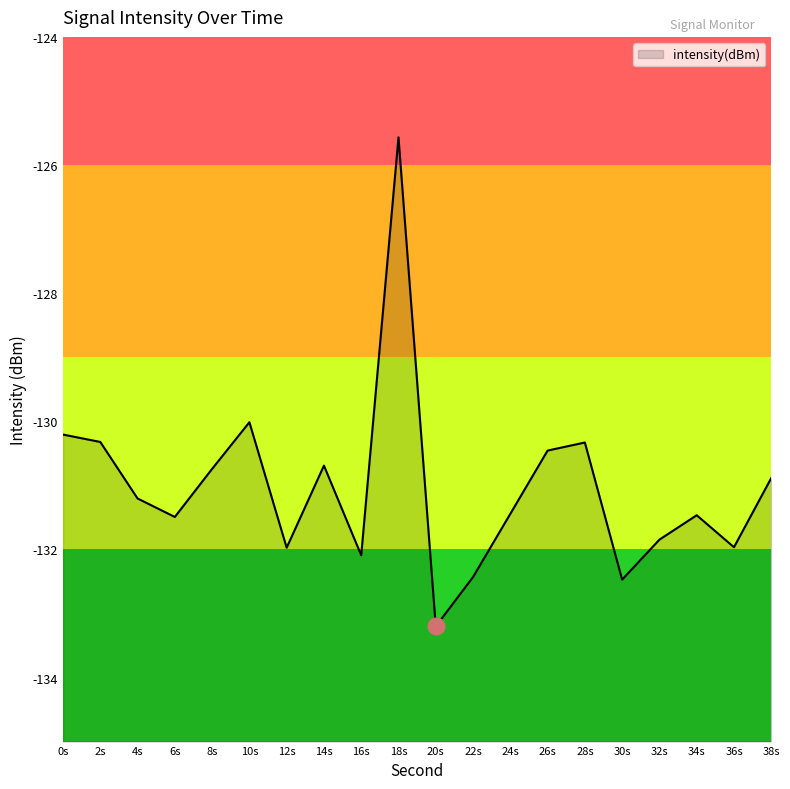

What is the maximum value shown in the chart?

-125.6